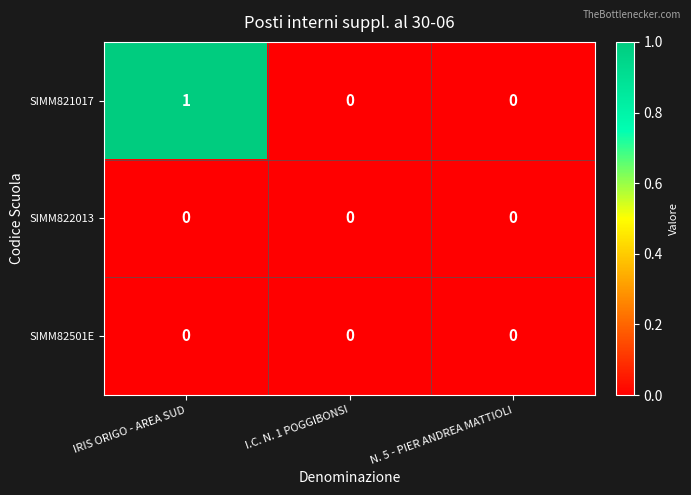

Which series has the largest total across all categories?

SIMM821017